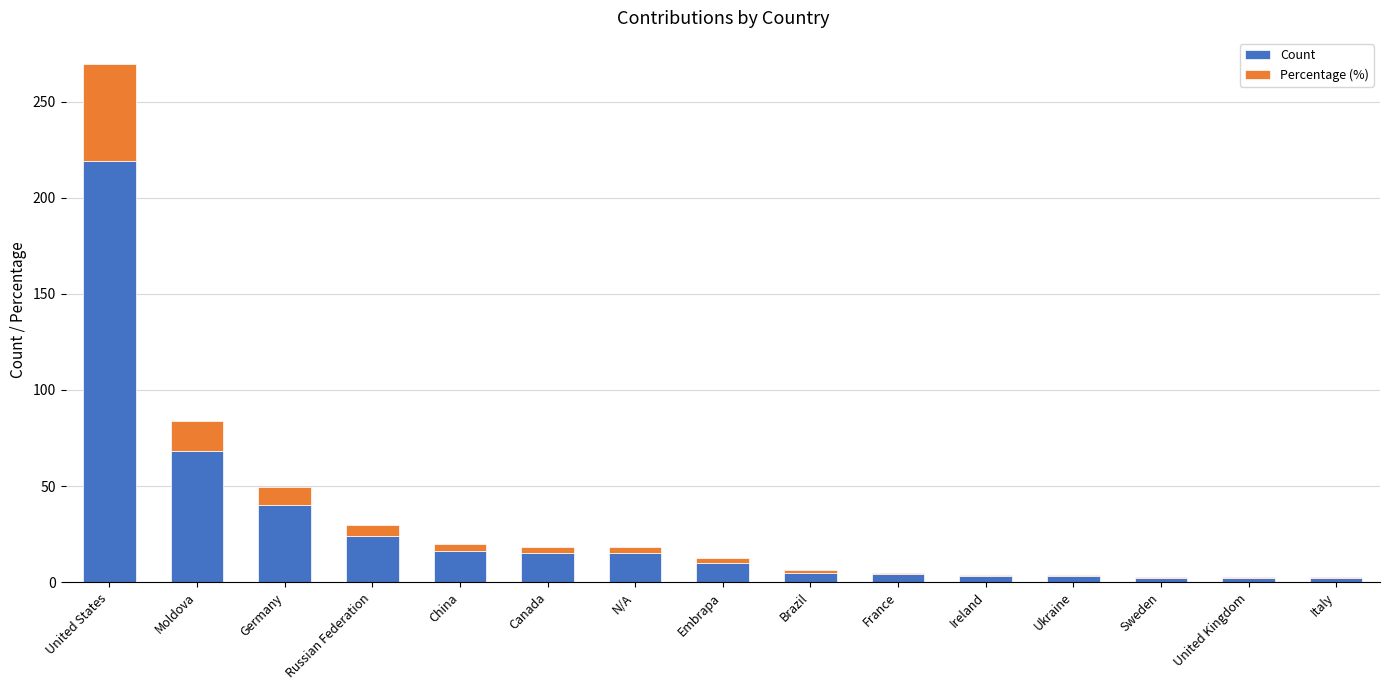

True or false: Count has a value of 66.5 at Germany.

False